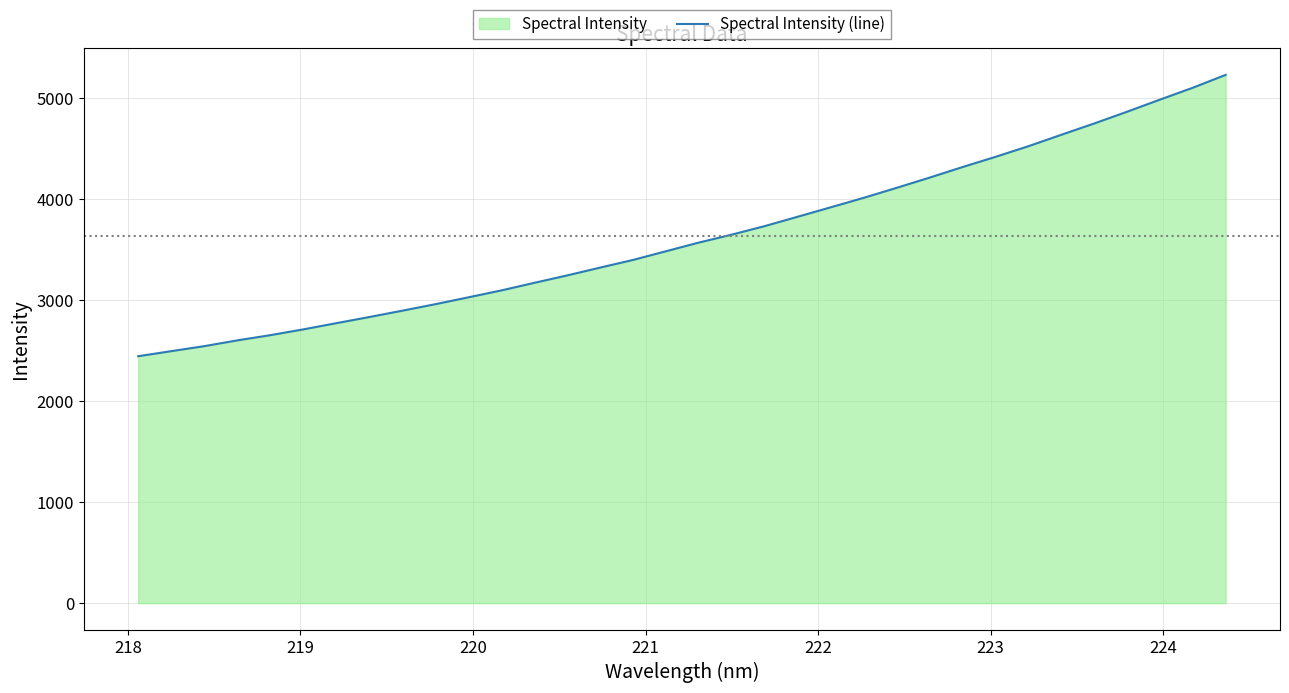

What is the difference between the maximum and minimum values?

2783.5